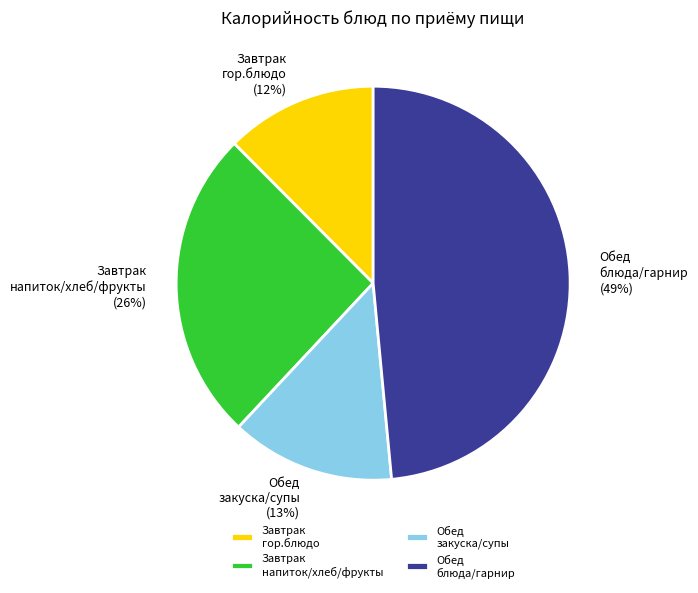

What is the ratio of the value at Обед закуска/супы to the value at Завтрак напиток/хлеб/фрукты?

0.5